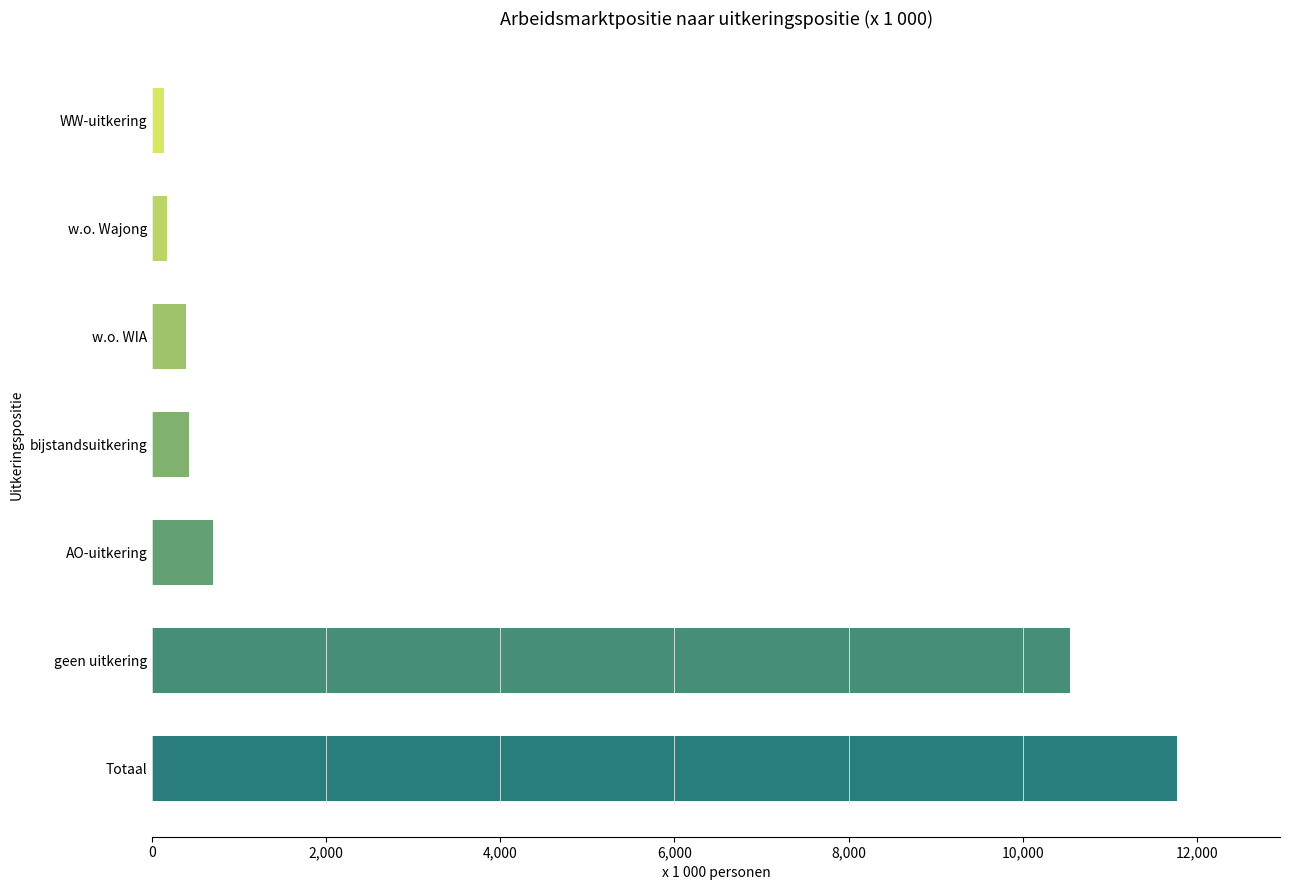

Where is the data nearest to the value 5956?

geen uitkering